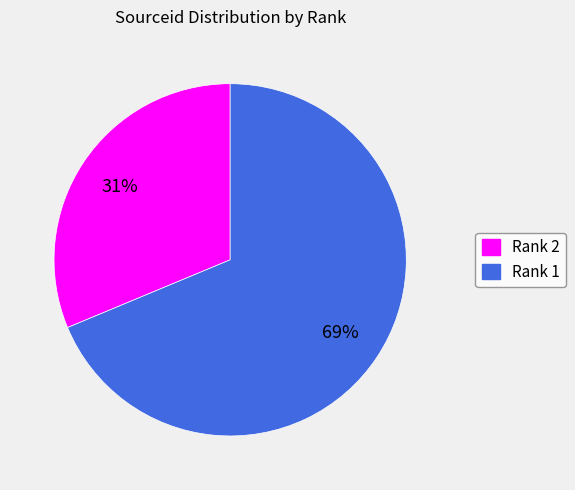

To the nearest percent, what is the average slice percentage?

50%